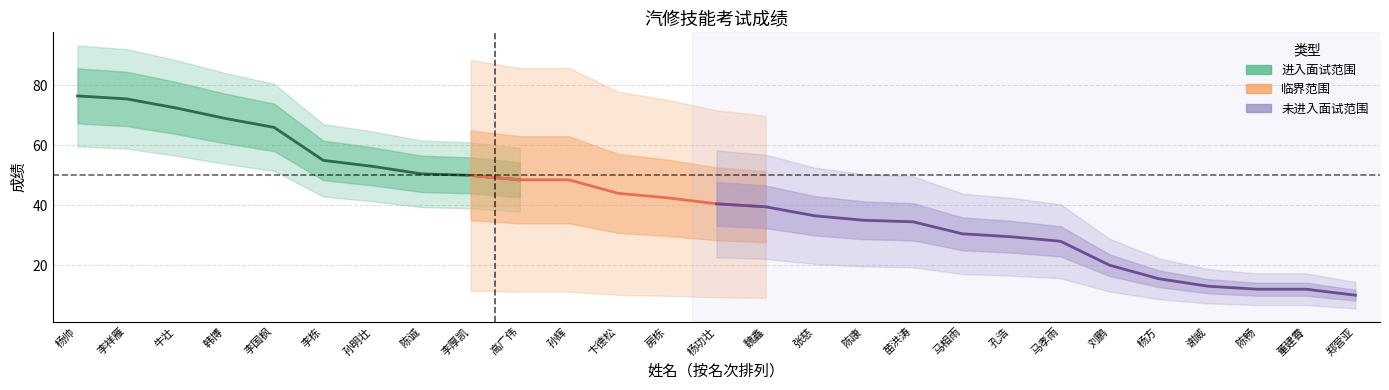

Approximately how many times larger is the value at 韩博 compared to 牛壮?

1.0